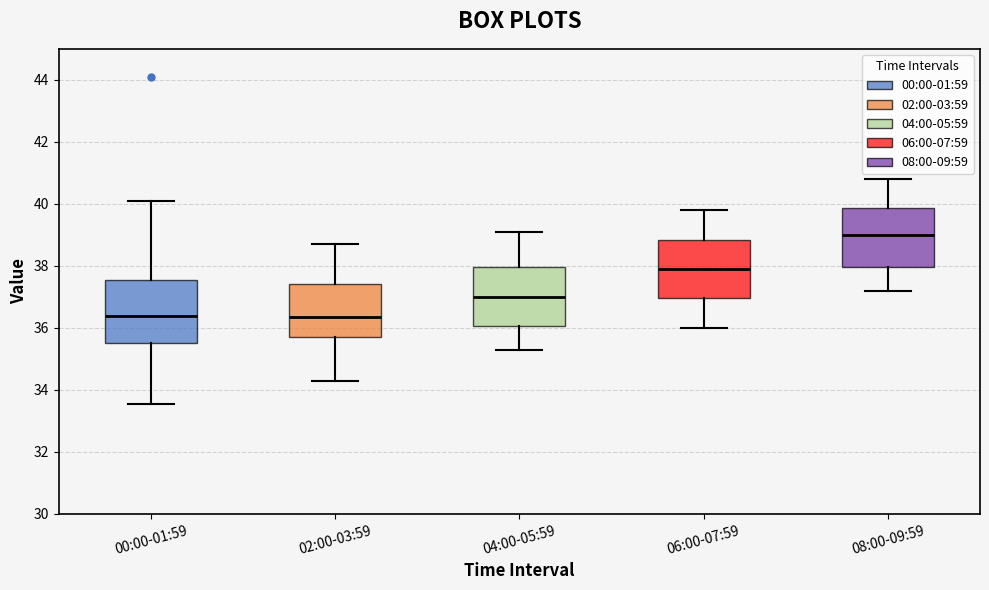

Reading left to right, transcribe this box plot: for each box, give where its median line is, the range the box spans, and where its two whiskers end, as read against the y-axis. The values are not printed on the chart, so give them approximately, as read against the axis.

00:00-01:59: median 36.4, box 35.6 to 37.6, whiskers 33.6 to 40.2
02:00-03:59: median 36.4, box 35.8 to 37.4, whiskers 34.4 to 38.8
04:00-05:59: median 37.0, box 36.0 to 38.0, whiskers 35.4 to 39.2
06:00-07:59: median 38.0, box 37.0 to 38.8, whiskers 36.0 to 39.8
08:00-09:59: median 39.0, box 38.0 to 39.8, whiskers 37.2 to 40.8